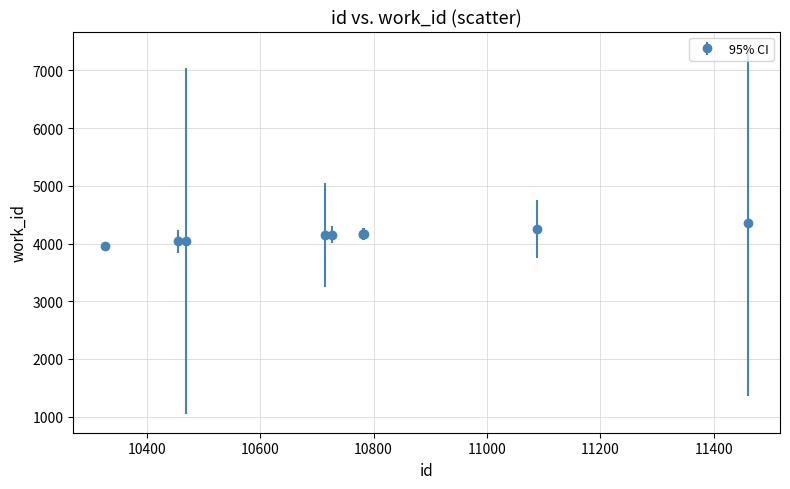

What is the difference between the second highest and minimum values?

292